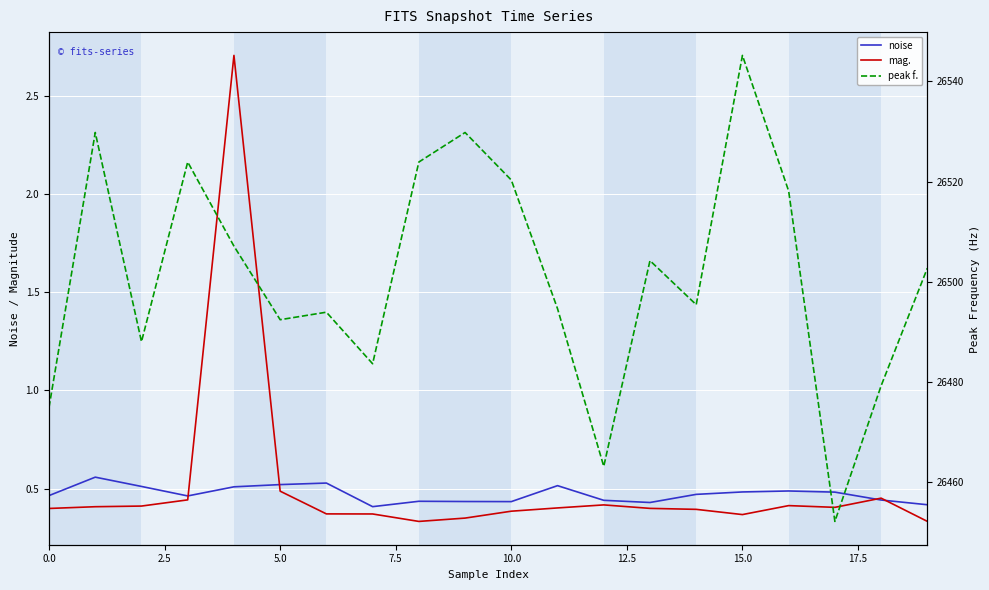

At 5.0, list the series in order from smallest to largest.

mag., noise, peak f.